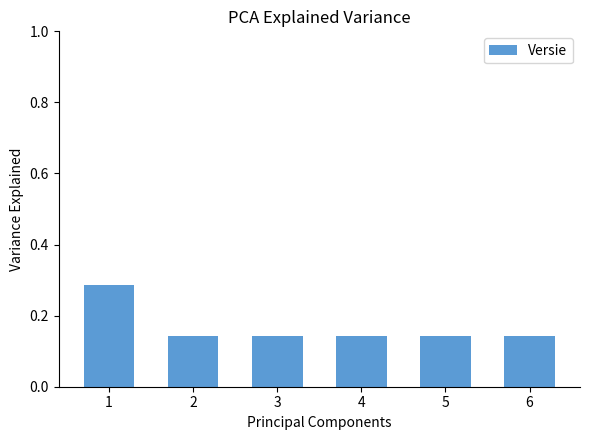

What is the sum of the values at 1 and 5?

0.4